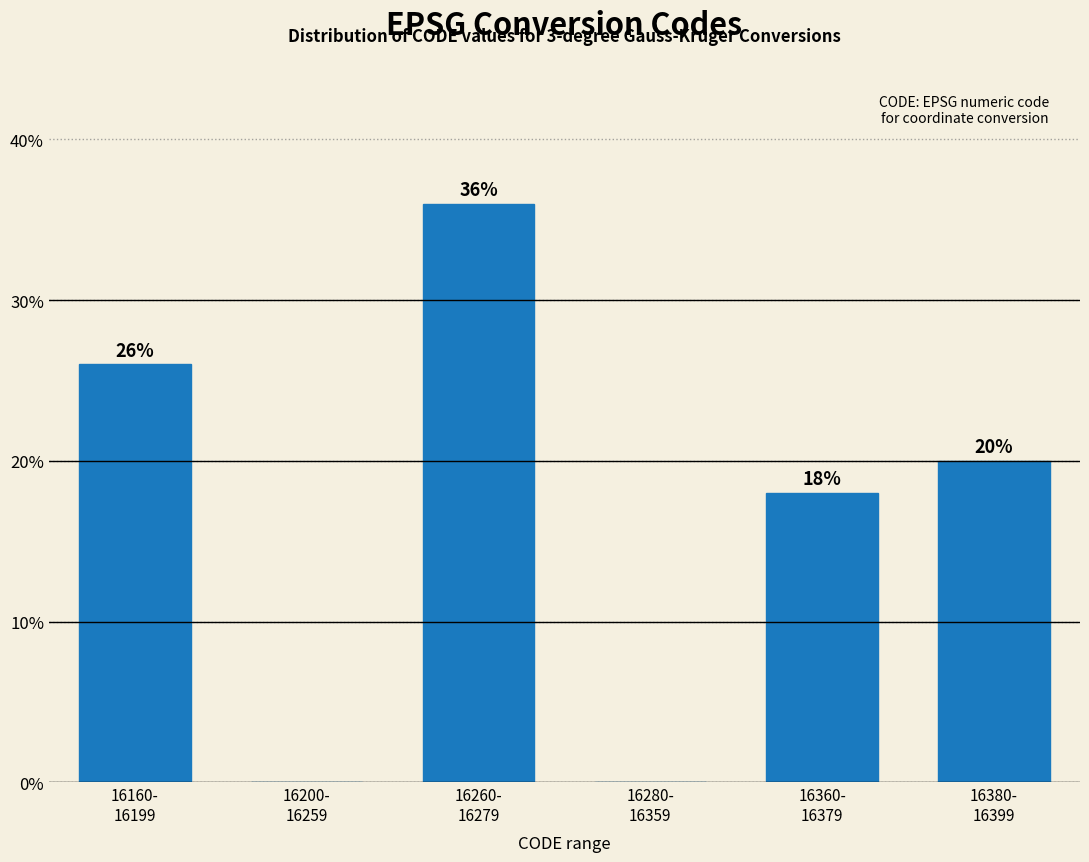

What is the maximum value shown in the chart?

36